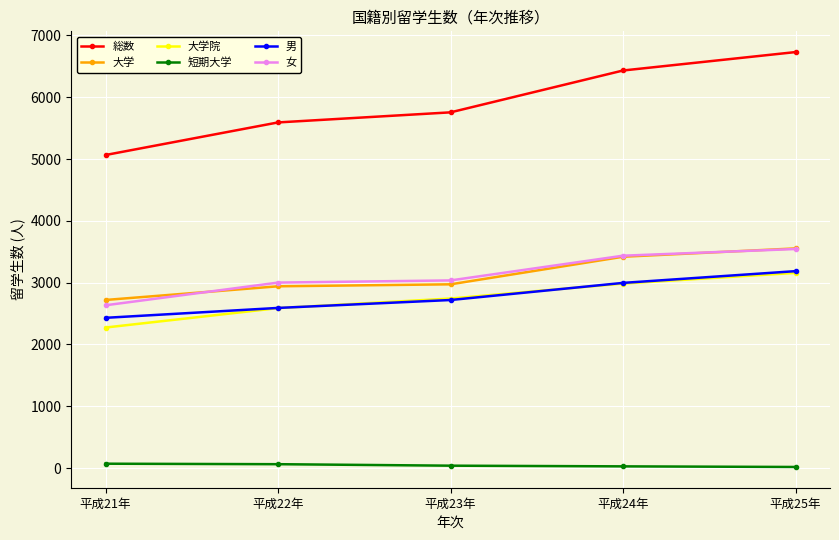

Is this an area chart (filled region under the line)?

No